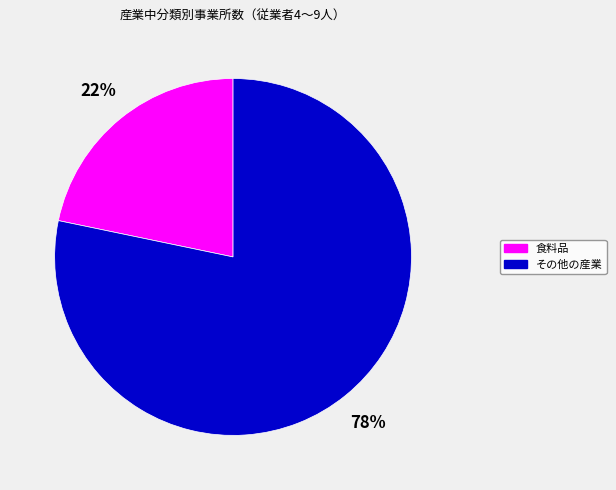

Does any single category account for the majority?

Yes